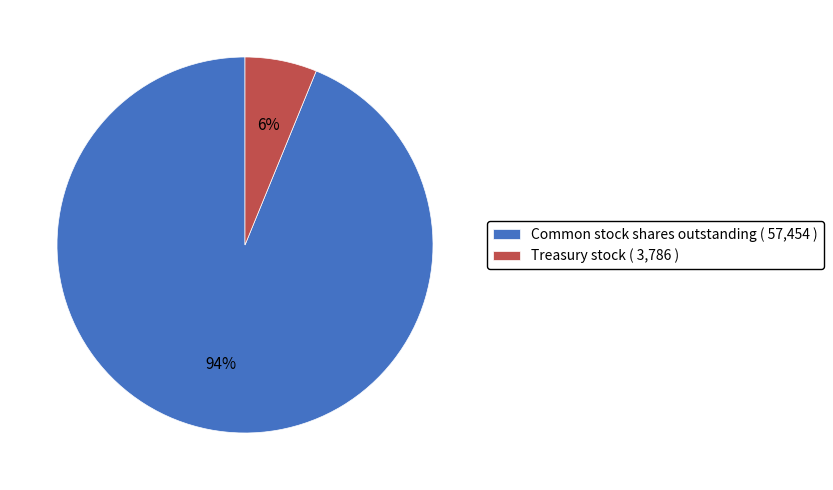

Which has a higher value, Treasury stock ( 3,786 ) or Common stock shares outstanding ( 57,454 )?

Common stock shares outstanding ( 57,454 )